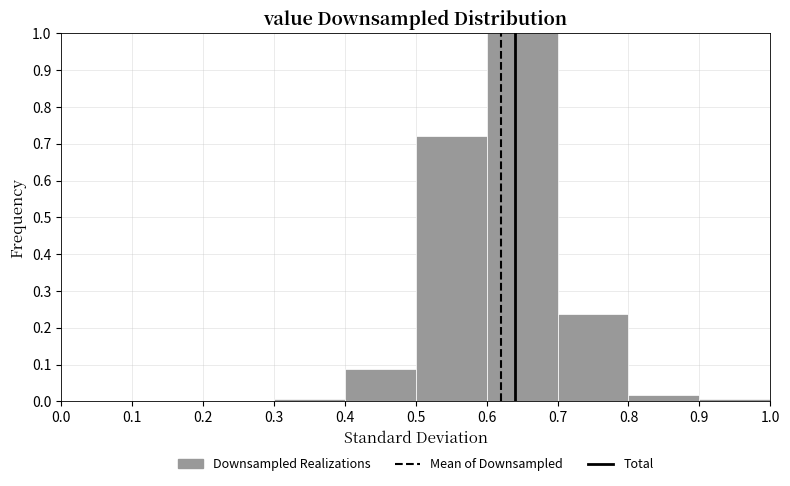

Reading left to right, list every bar in this chart as the range it spans on the x-axis followed by its height. The values are not printed on the chart, so give them approximately, as read against the axis.

0.0 to 0.1: 0
0.1 to 0.2: 0
0.2 to 0.3: 0
0.3 to 0.4: under 0.01
0.4 to 0.5: 0.09
0.5 to 0.6: 0.72
0.6 to 0.7: 1.00
0.7 to 0.8: 0.24
0.8 to 0.9: 0.02
0.9 to 1.0: under 0.01